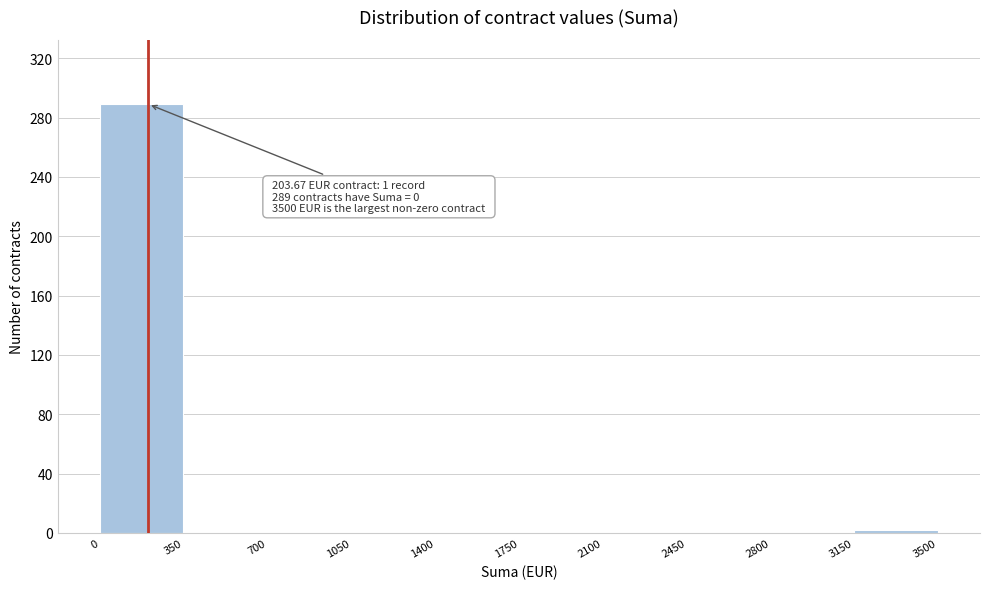

Over which range of the x-axis is the bar tallest?

0 to 350